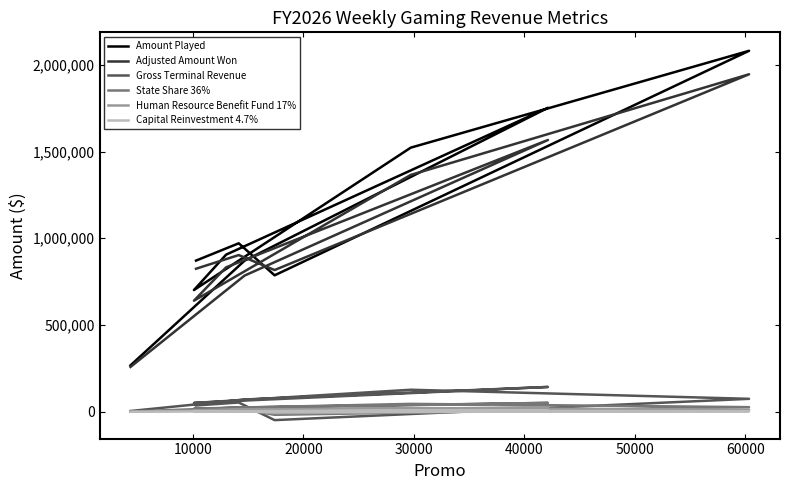

Rank the series by their maximum value, from lowest to highest.

Capital Reinvestment 4.7%, Human Resource Benefit Fund 17%, State Share 36%, Gross Terminal Revenue, Adjusted Amount Won, Amount Played